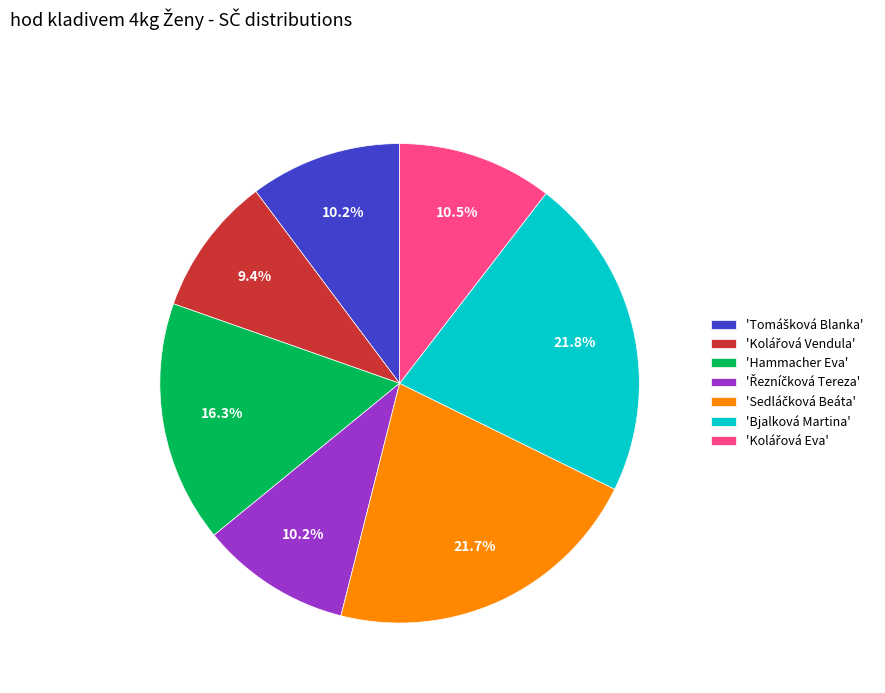

What portion of the pie excludes 'Bjalková Martina'?

78.2%